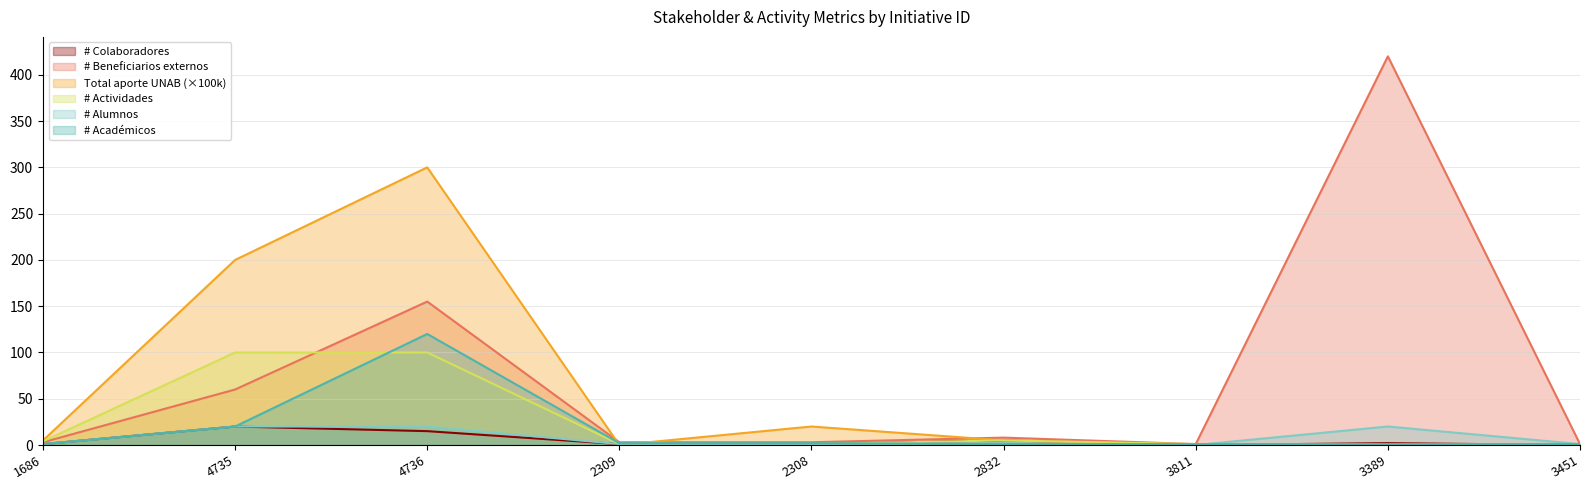

Rank the series by their maximum value, from highest to lowest.

# Beneficiarios externos, Total aporte UNAB, # Académicos, # Actividades, # Colaboradores, # Alumnos